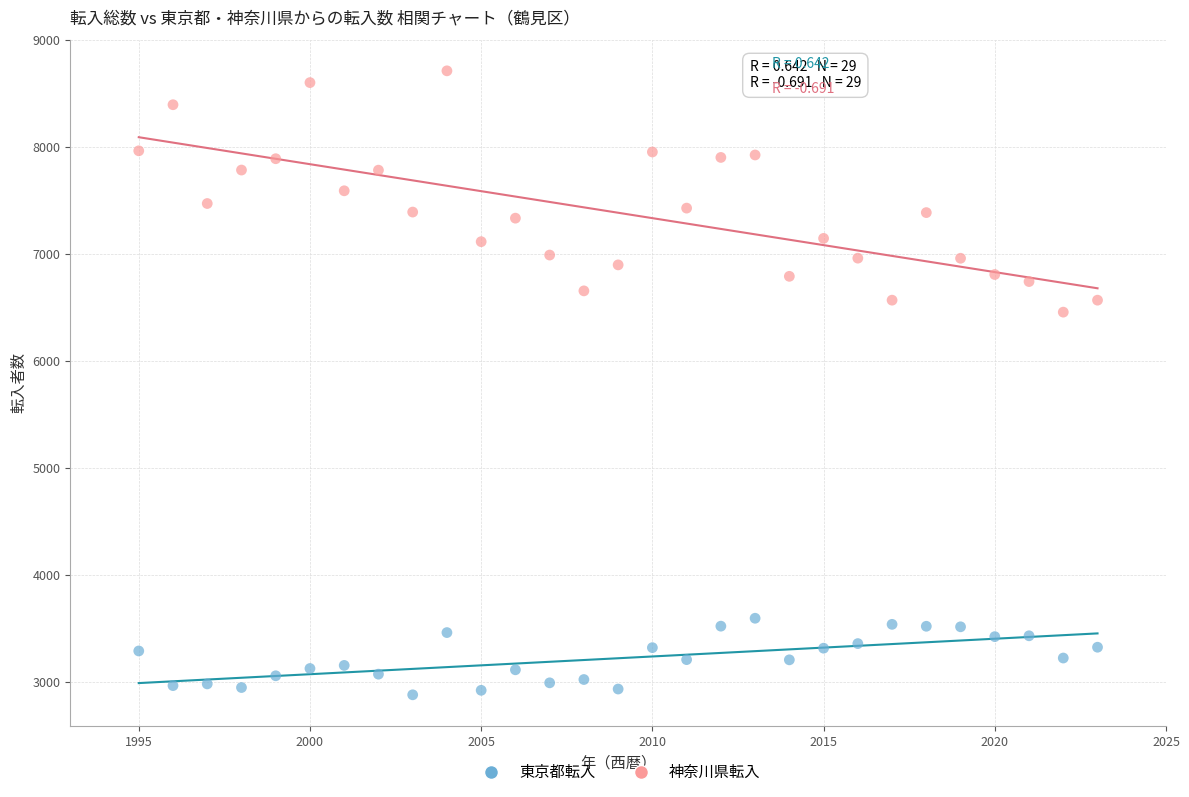

What are all the series names shown in the legend?

東京都転入, 神奈川県転入